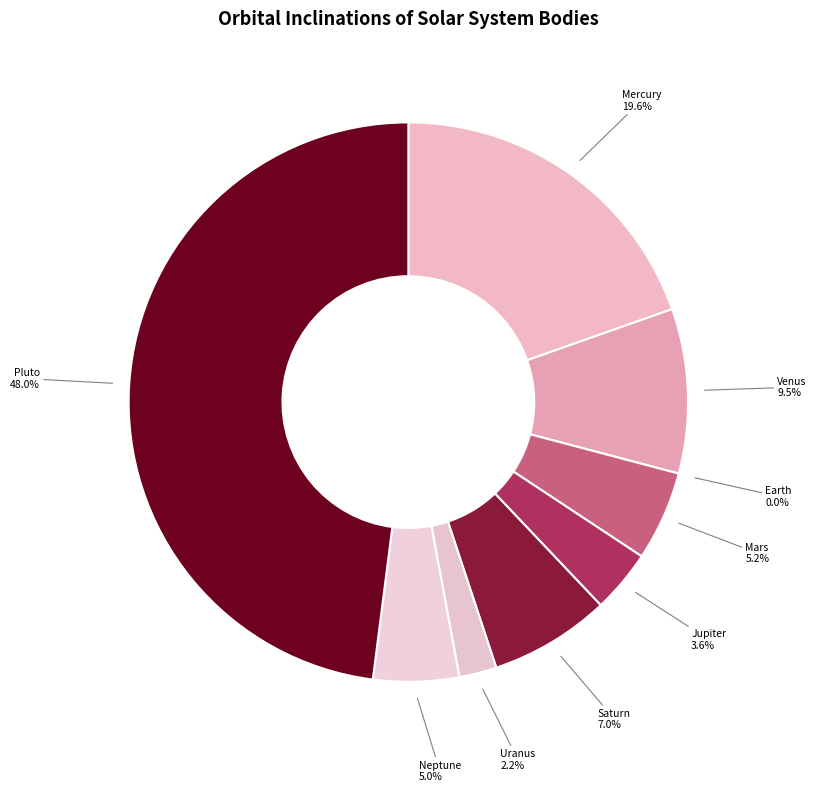

What percentage is the Neptune slice, to the nearest percent?

5%